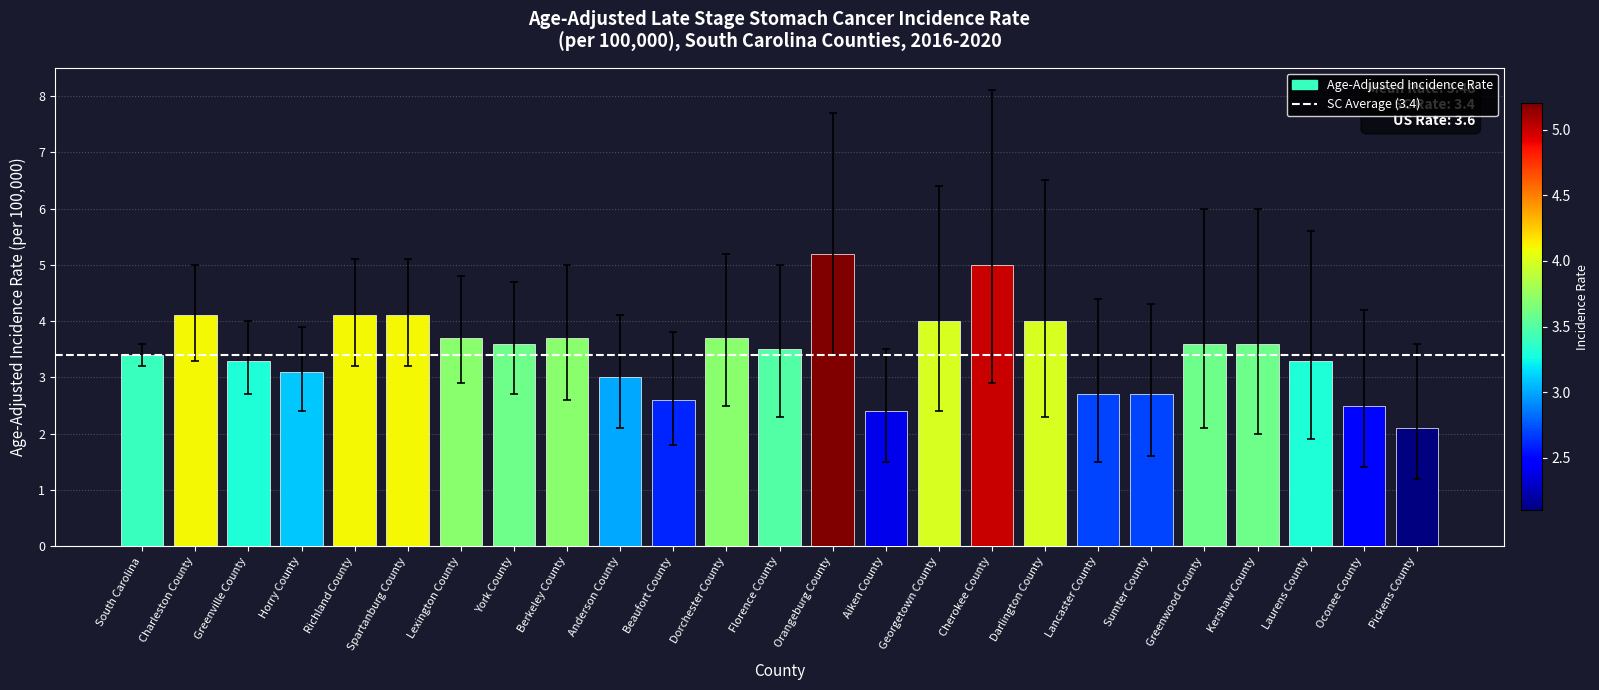

Reading left to right, what are all the values shown in this chart?

3.4	4.1	3.3	3.1	4.1	4.1	3.7	3.6	3.7	3.0	2.6	3.7	3.5	5.2	2.4	4.0	5.0	4.0	2.7	2.7	3.6	3.6	3.3	2.5	2.1